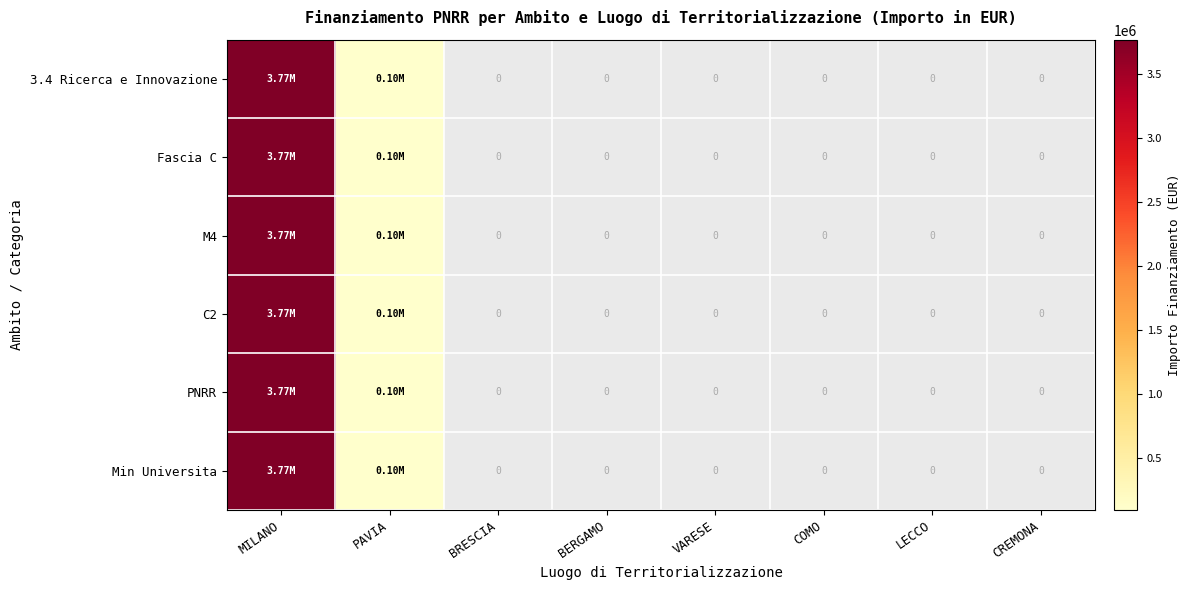

At which category is the sum across all series the highest?

MILANO